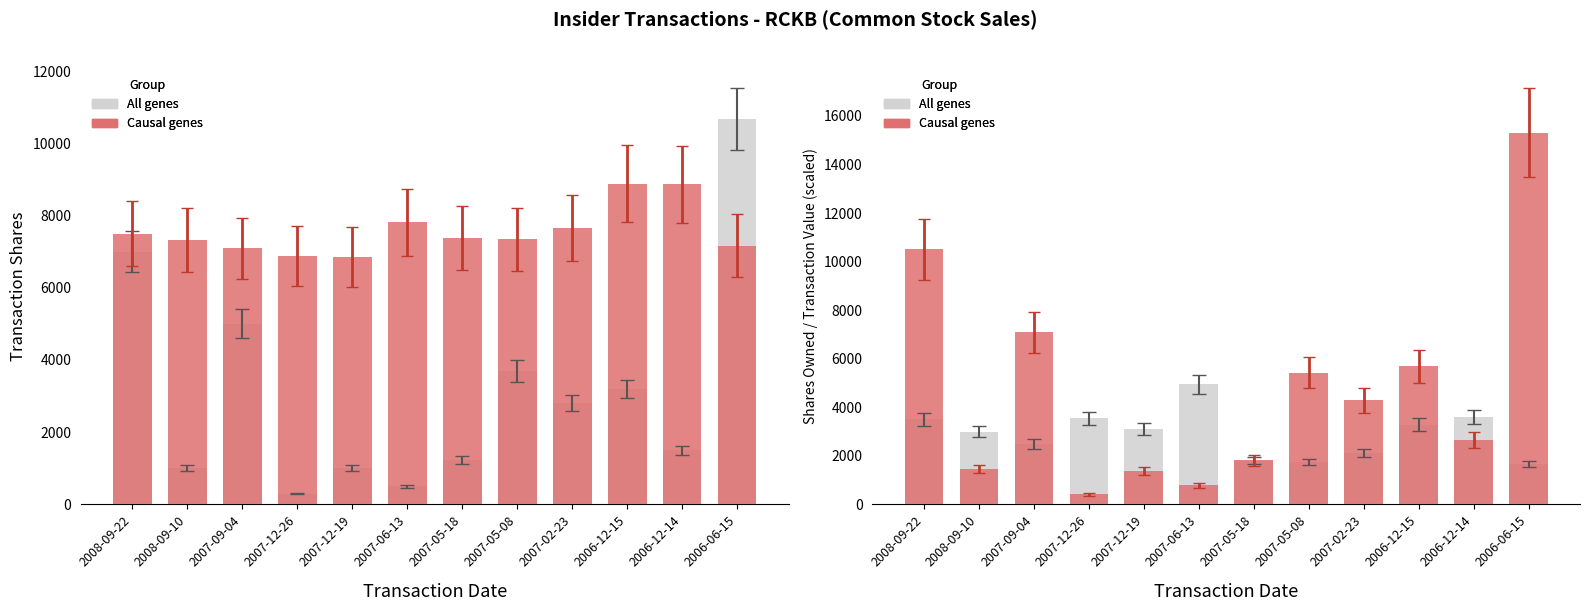

What is the difference between the maximum and minimum values in the Causal genes series?

14888.0